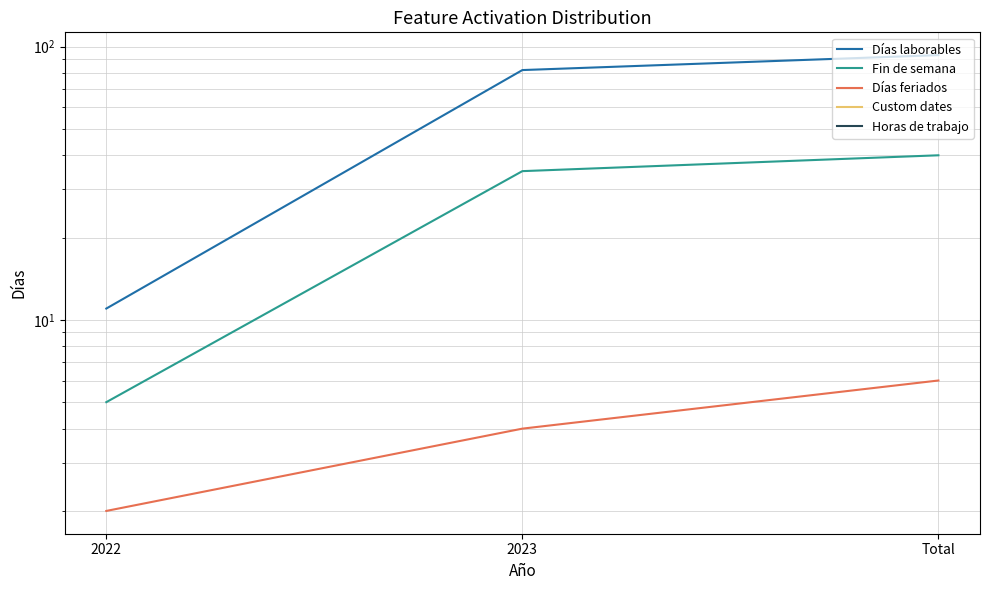

What is the label of the 2nd point from the left?

2023